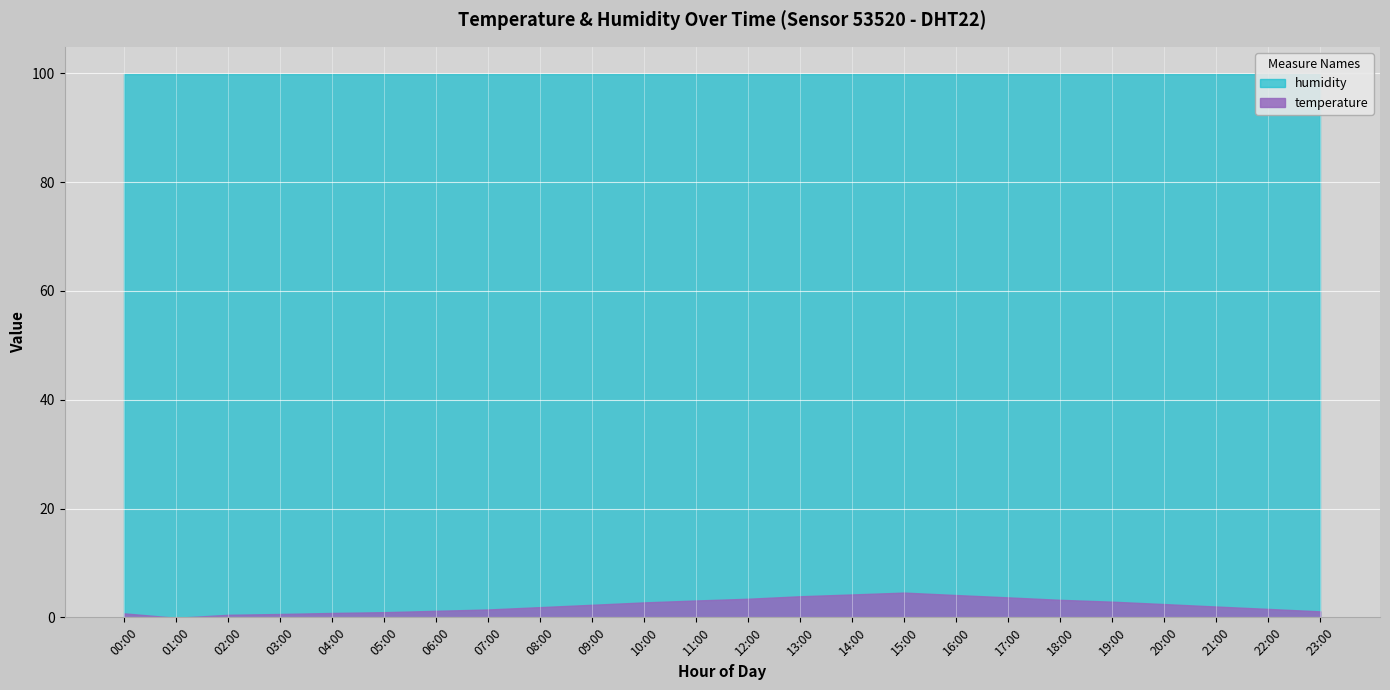

What is the approximate value of temperature at 12:00?

3.4